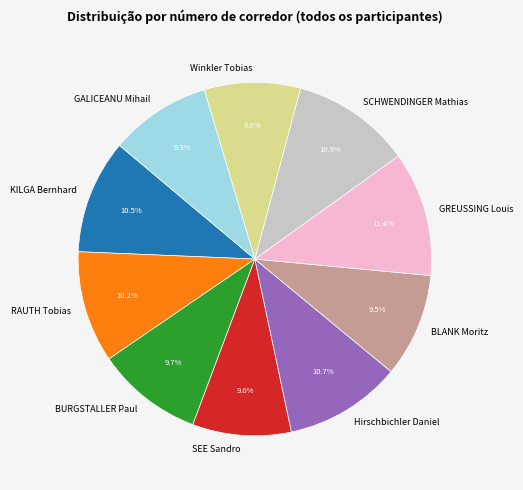

The Hirschbichler Daniel slice represents 11% of the pie. True or false?

True